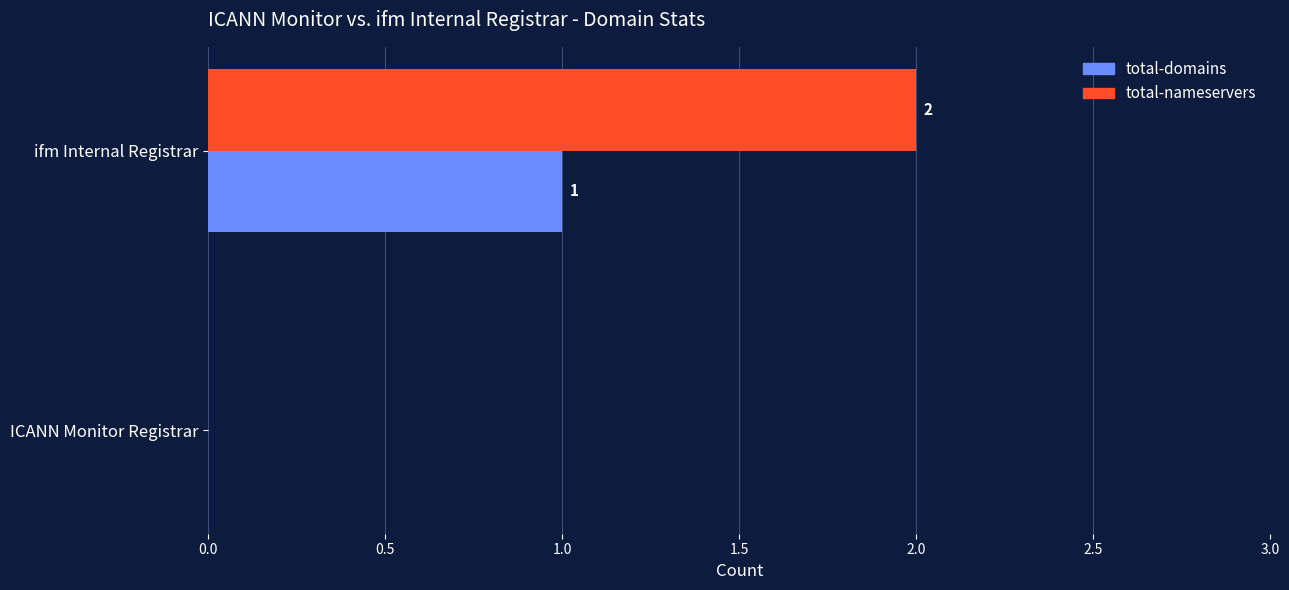

At which category is the sum across all series the highest?

ifm Internal Registrar